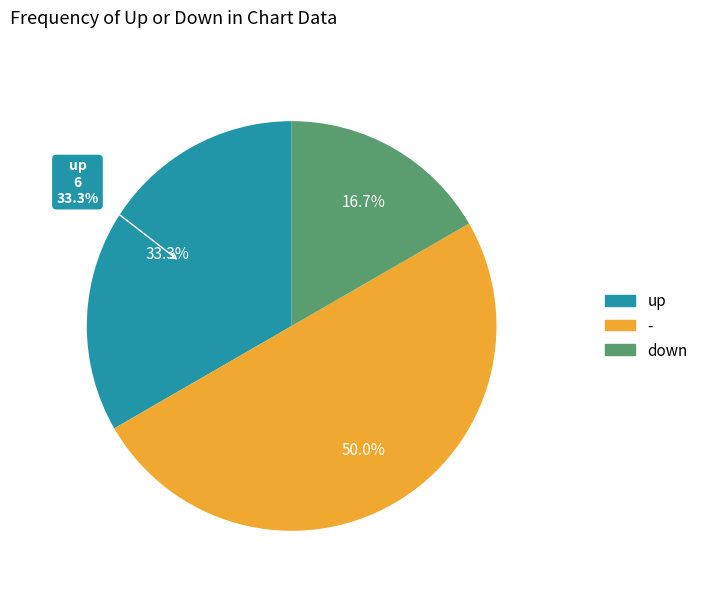

To the nearest percent, what is the difference between the up and - slice percentages?

17%